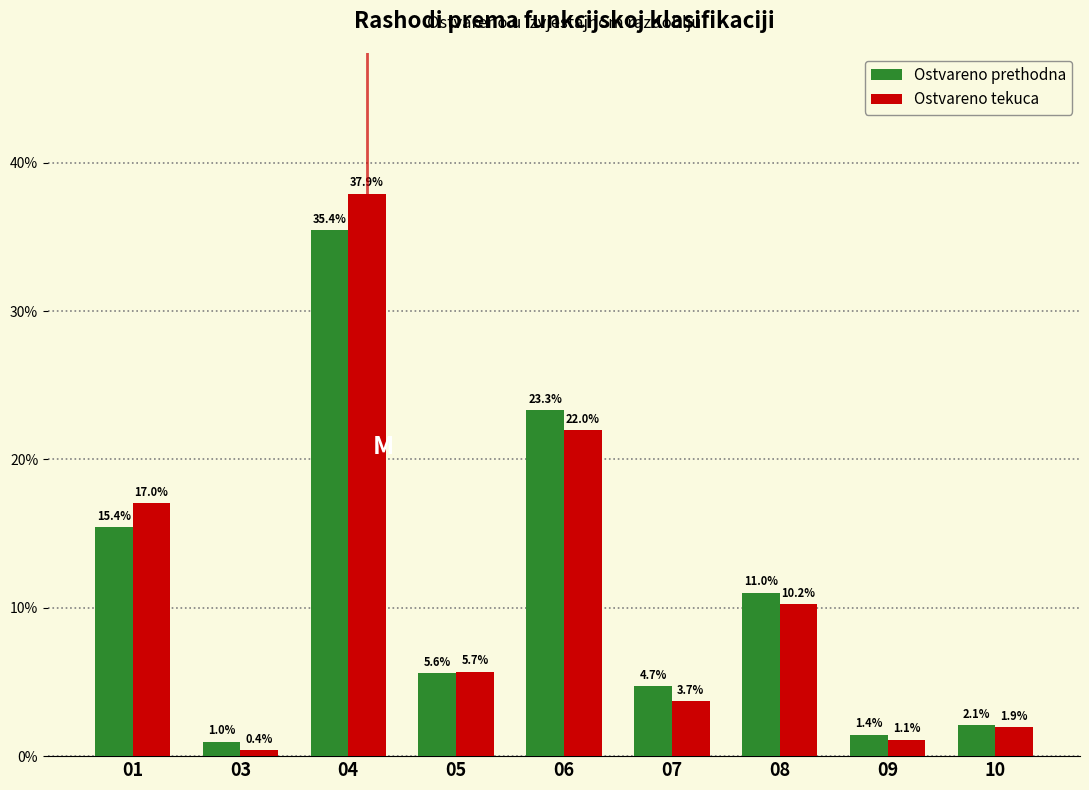

Reading left to right, list all the values displayed in this chart.

Ostvareno prethodna: 15.4	1.0	35.4	5.6	23.3	4.7	11.0	1.4	2.1
Ostvareno tekuca: 17.0	0.4	37.9	5.7	22.0	3.7	10.2	1.1	1.9